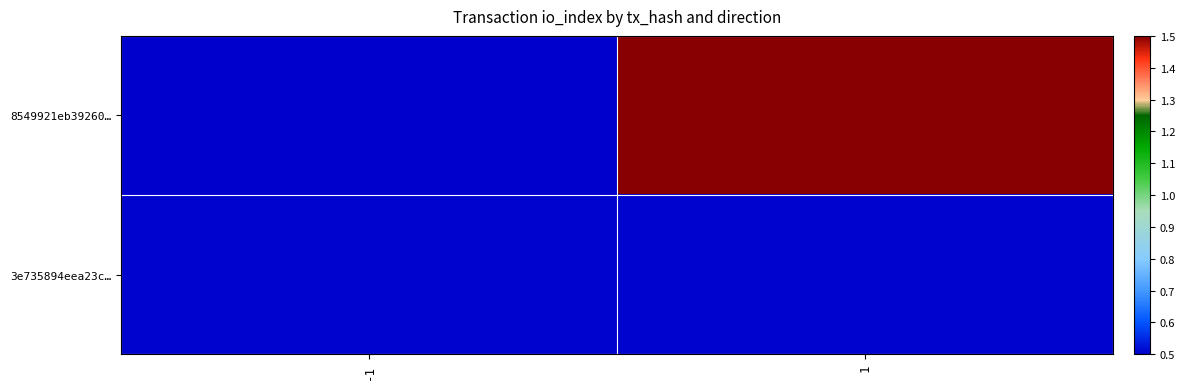

Reading left to right, what are all the values shown in this chart?

8549921eb39260…: -1=0.5	1=1.5
3e735894eea23c…: -1=0.5	1=0.5